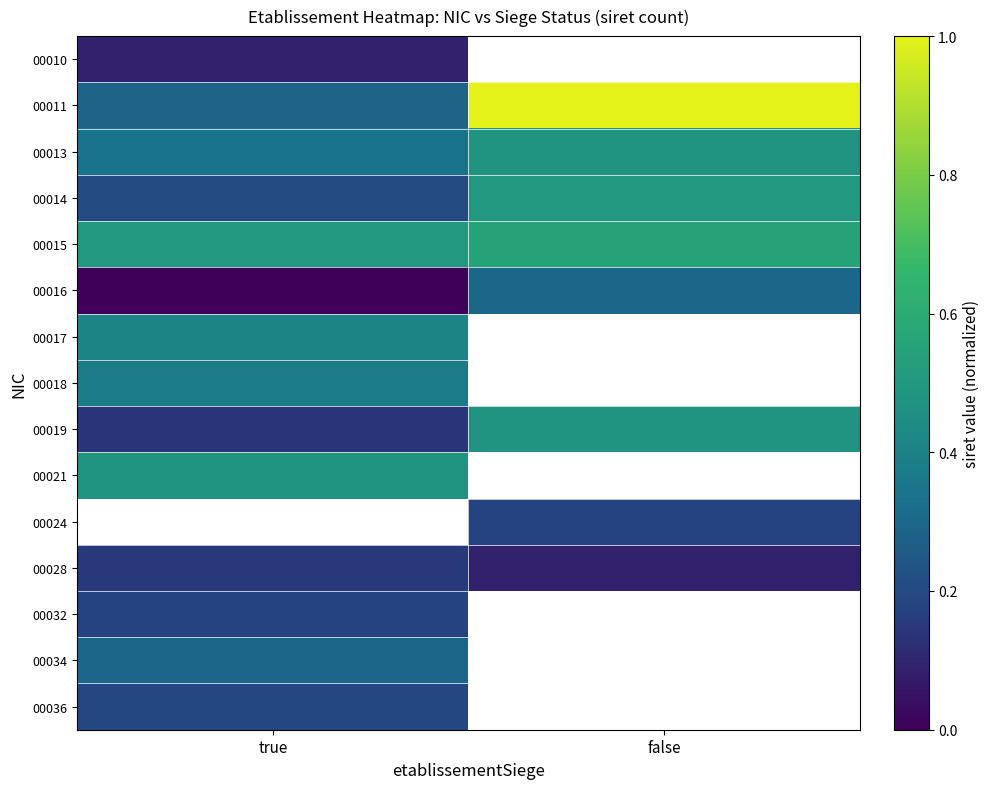

What is the lowest value of the 00019 series?

0.1